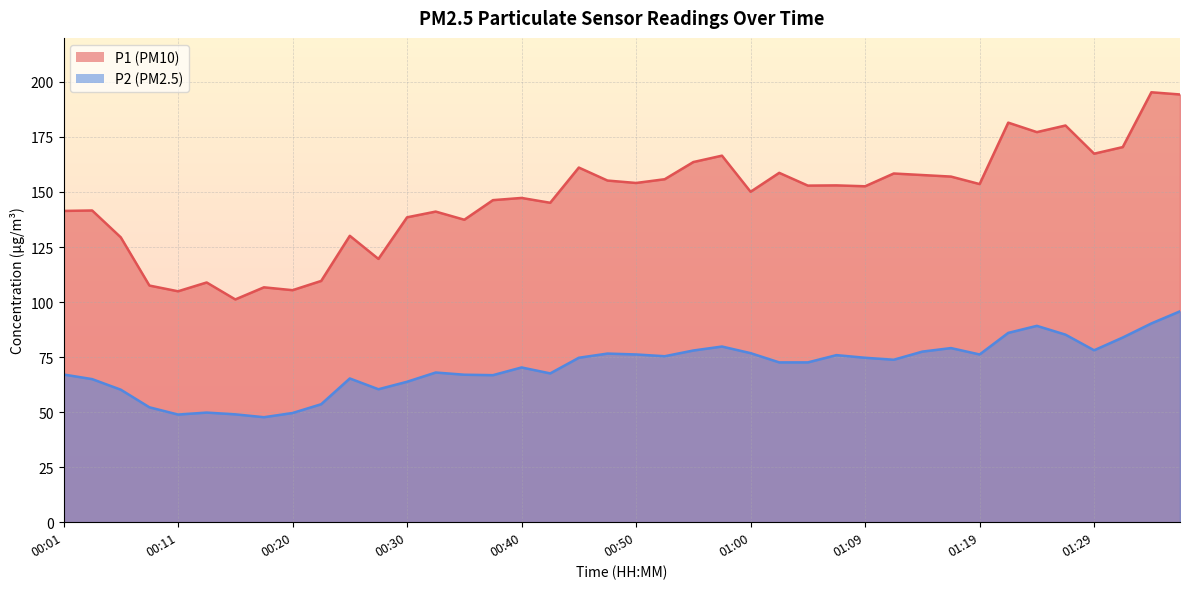

Which label corresponds to the largest value in the chart?

01:34